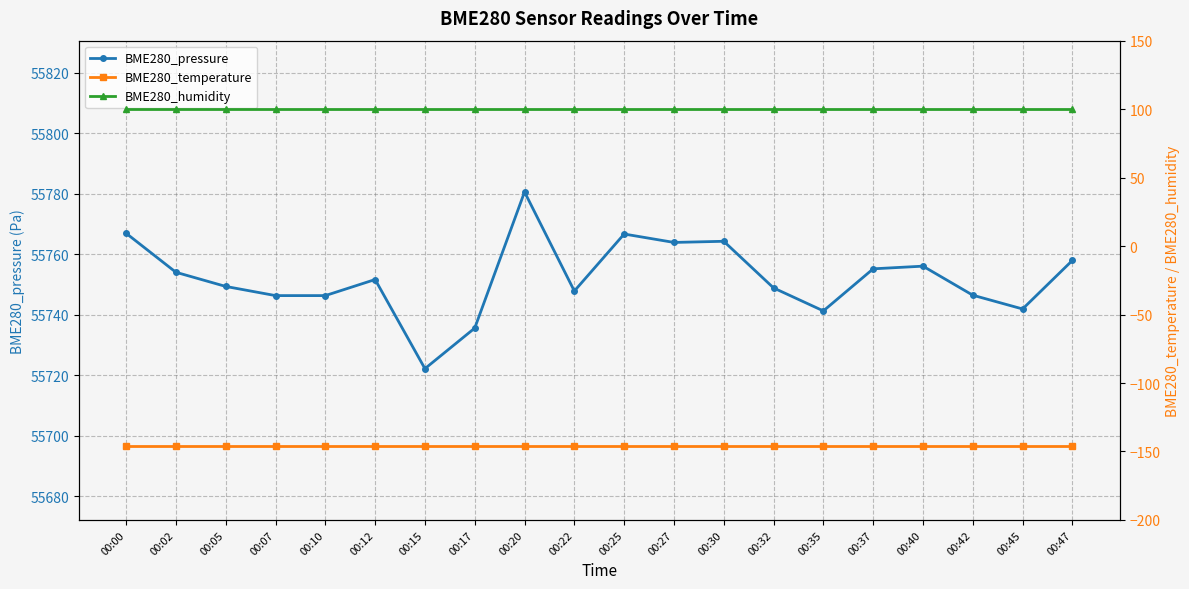

At how many categories does at least one series exceed 37432?

20